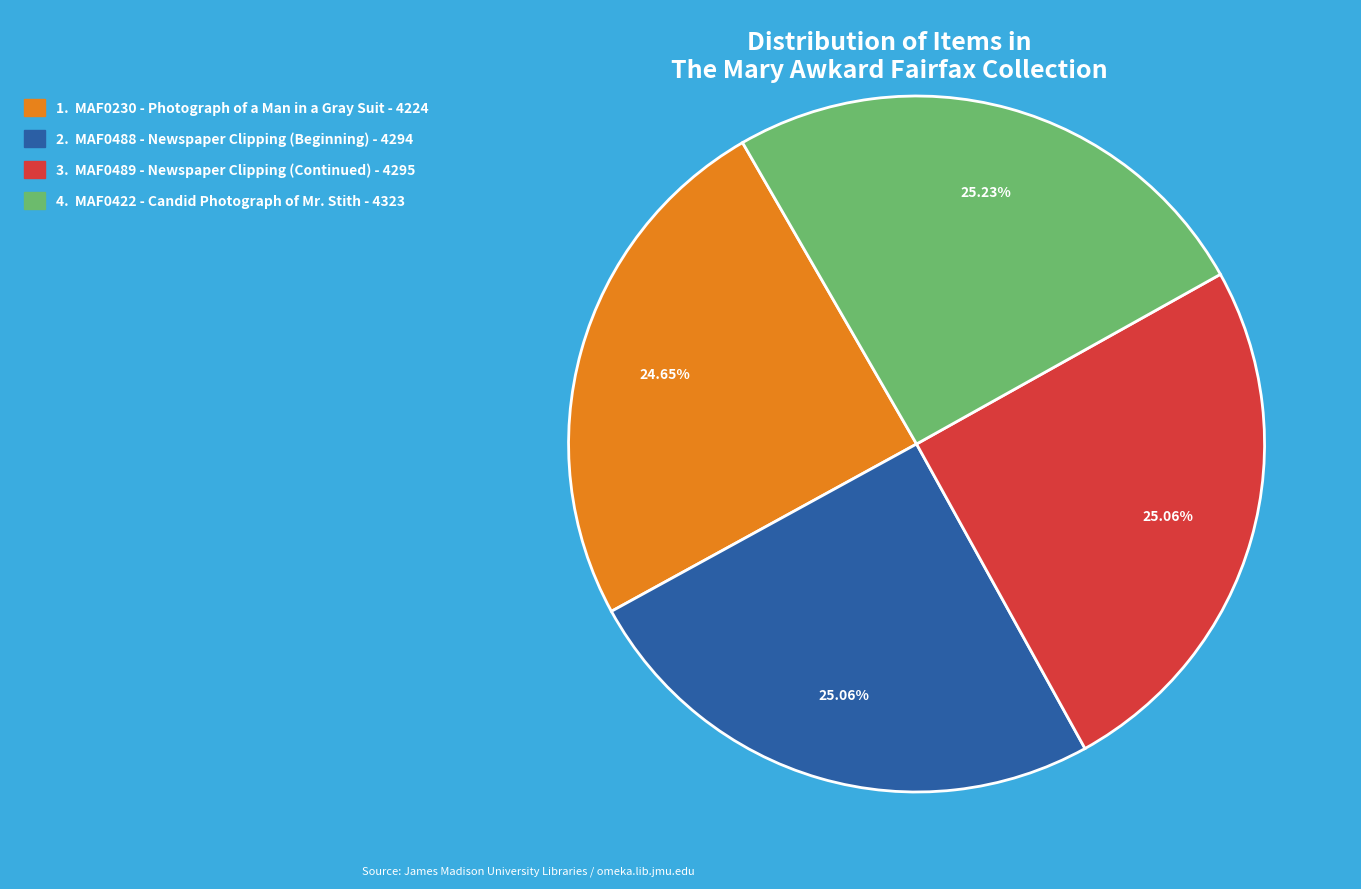

Is there any slice that represents more than half of the pie?

No